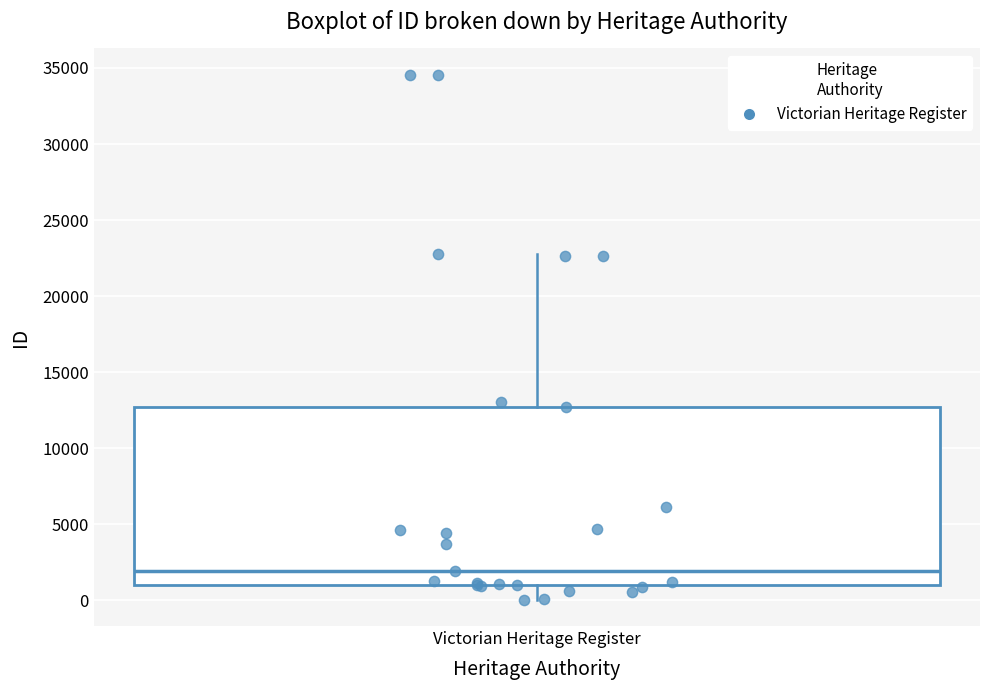

Read this box plot against the y-axis: the position of the median line, the range covered by the box, and the ends of both whiskers. The values are not printed on the chart, so give them approximately, as read against the axis.

median 2000, box 1000 to 12500, whiskers 0 to 23000